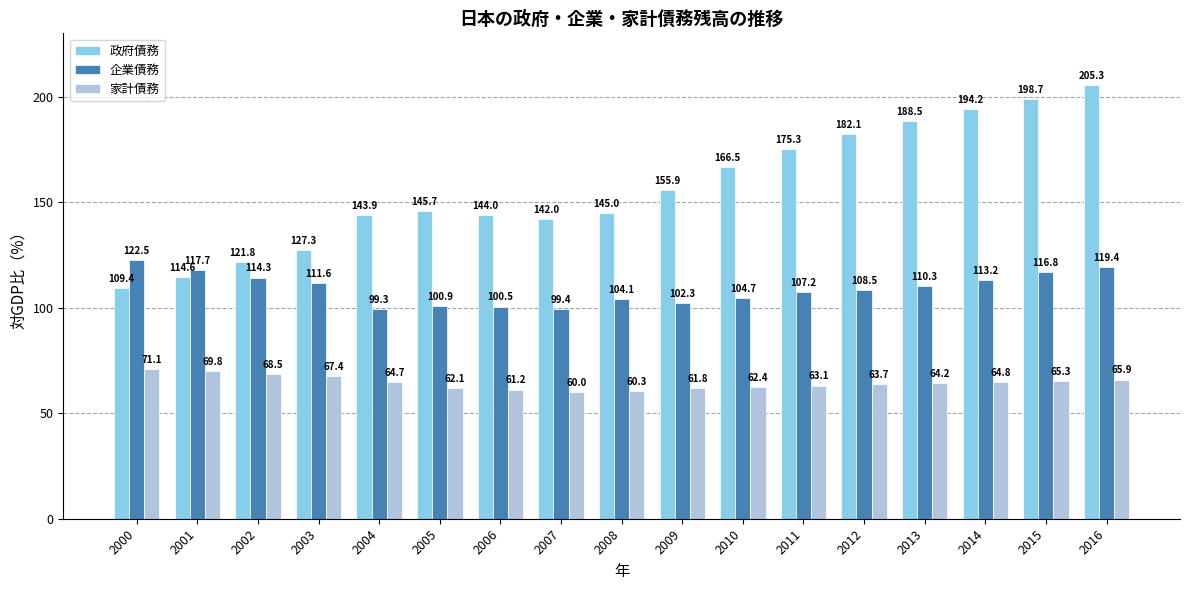

Reading left to right, list all the values displayed in this chart.

政府債務: 109.4	114.6	121.8	127.3	143.9	145.7	144.0	142.0	145.0	155.9	166.5	175.3	182.1	188.5	194.2	198.7	205.3
企業債務: 122.5	117.7	114.3	111.6	99.3	100.9	100.5	99.4	104.1	102.3	104.7	107.2	108.5	110.3	113.2	116.8	119.4
家計債務: 71.1	69.8	68.5	67.4	64.7	62.1	61.2	60.0	60.3	61.8	62.4	63.1	63.7	64.2	64.8	65.3	65.9